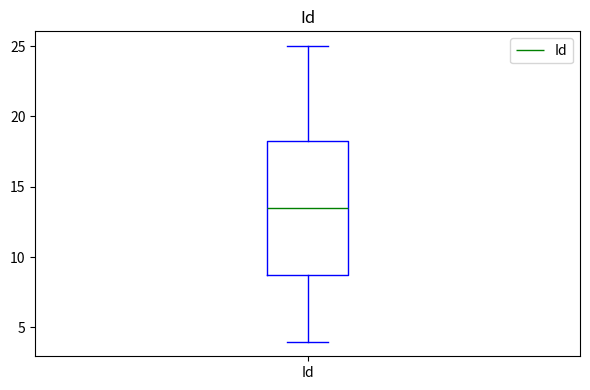

Transcribe this box plot: give where the median line is, the range the box spans, and where the two whiskers end, as read against the y-axis. The values are not printed on the chart, so give them approximately, as read against the axis.

median 13.5, box 9.0 to 18.5, whiskers 4.0 to 25.0